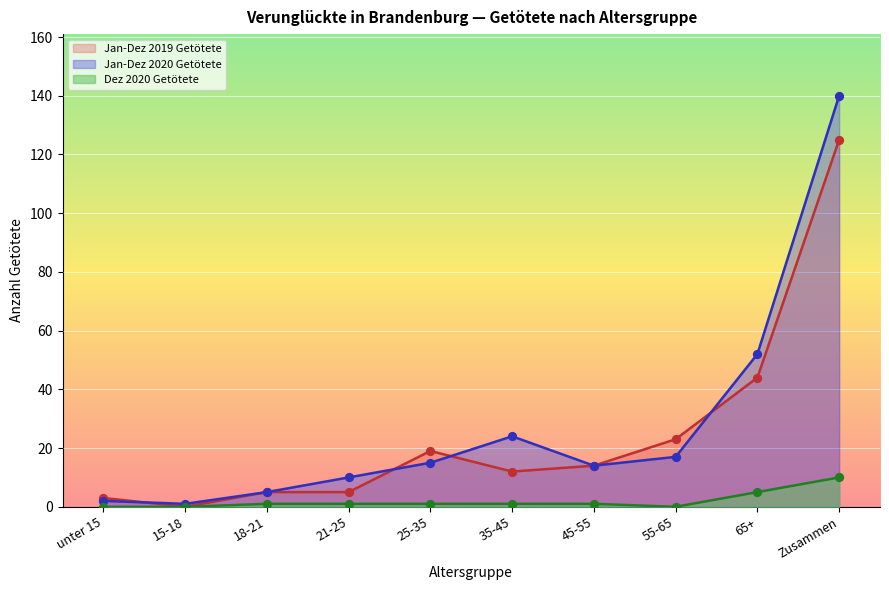

What are all the series names shown in the legend?

Jan-Dez 2019 Getötete, Jan-Dez 2020 Getötete, Dez 2020 Getötete